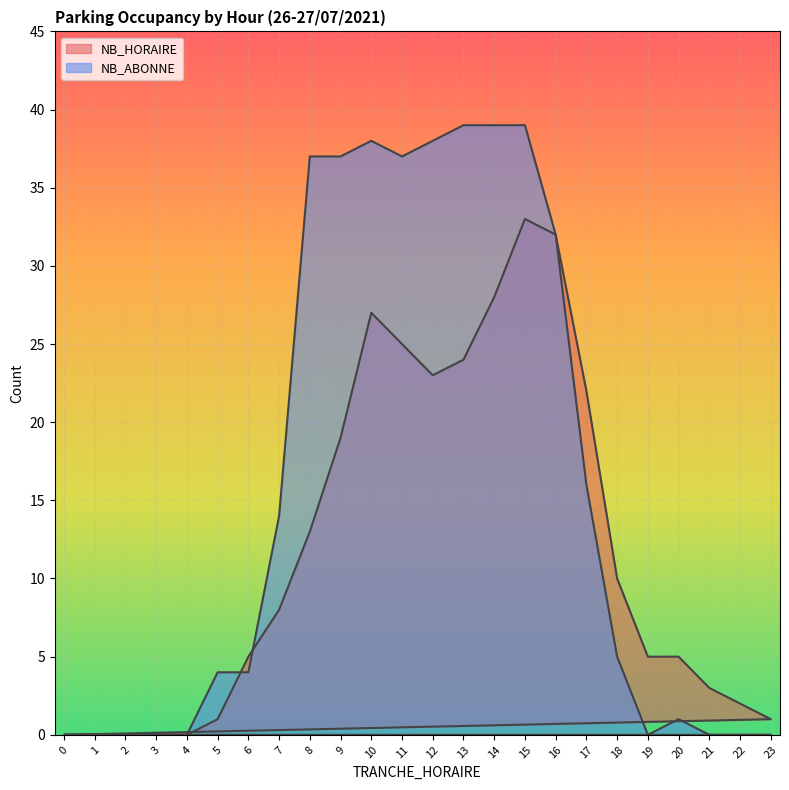

At how many categories does at least one series exceed 31?

9